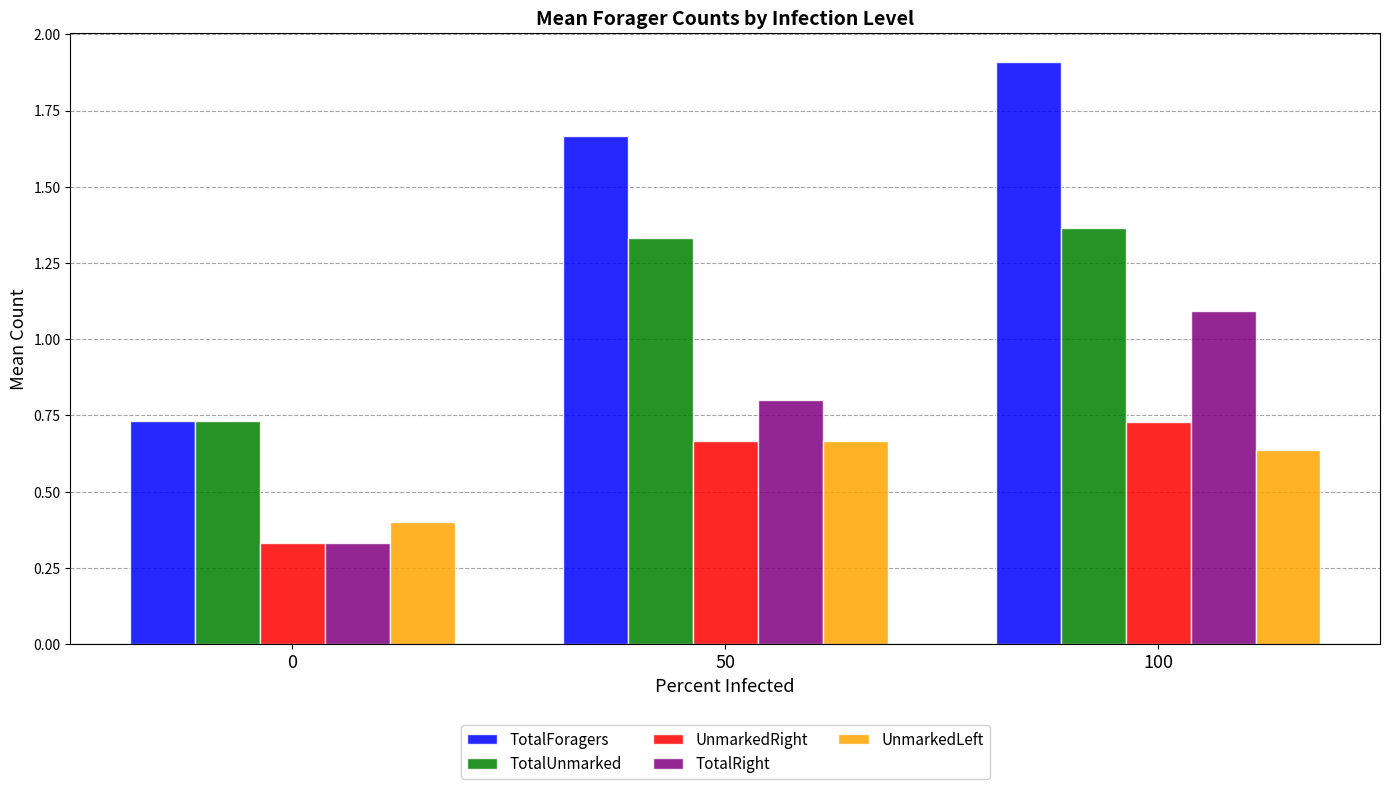

At which label does UnmarkedRight reach its peak?

100